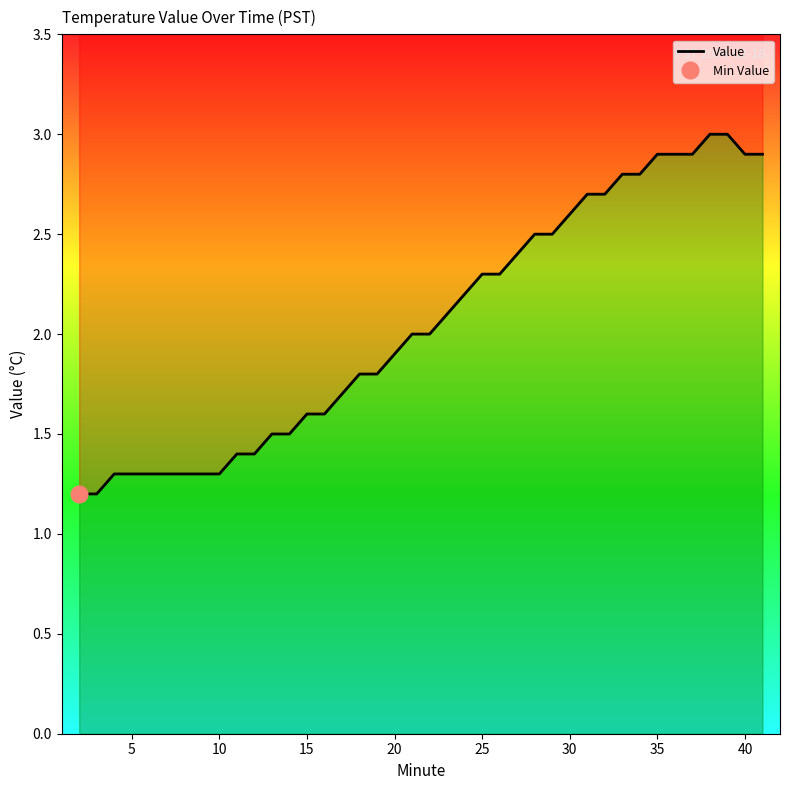

True or false: the data has more than 1 interior local peaks.

False